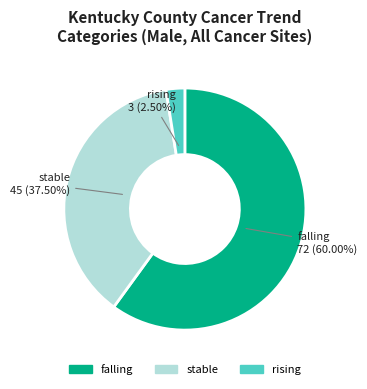

Between rising and stable, which is larger?

stable